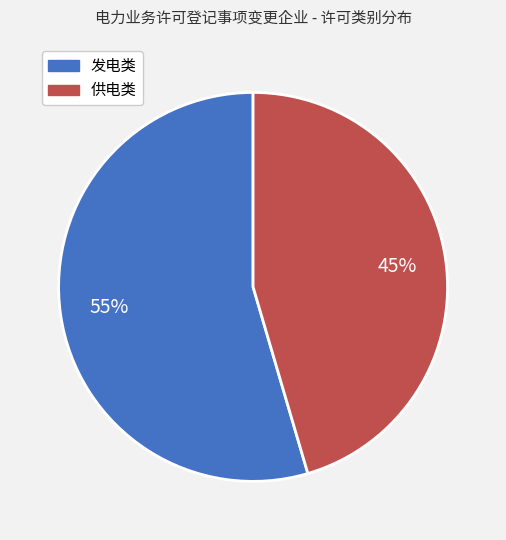

Does any single category account for the majority?

Yes